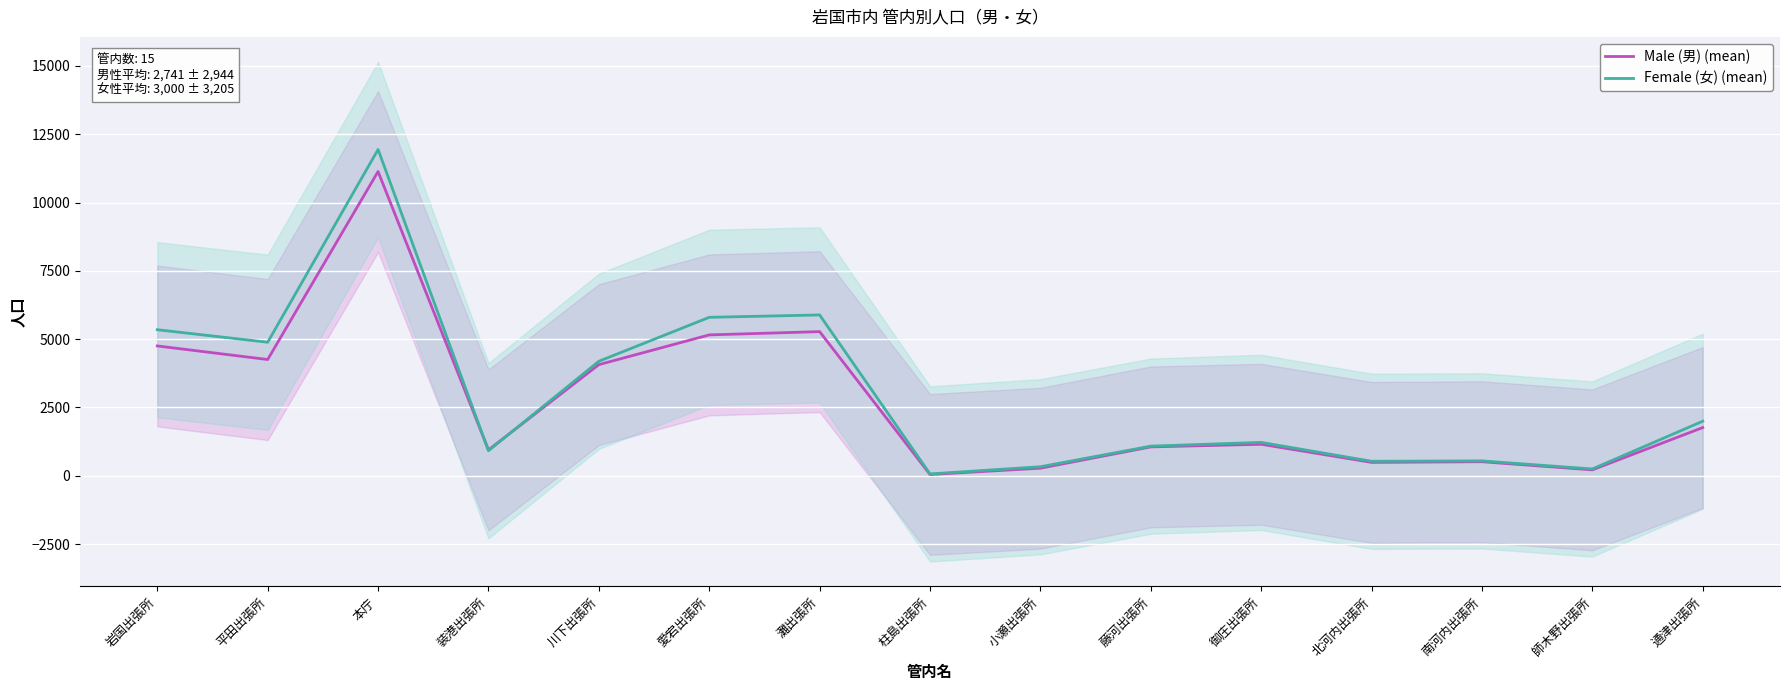

How many data points in Female (女) (mean) are above 1223?

7